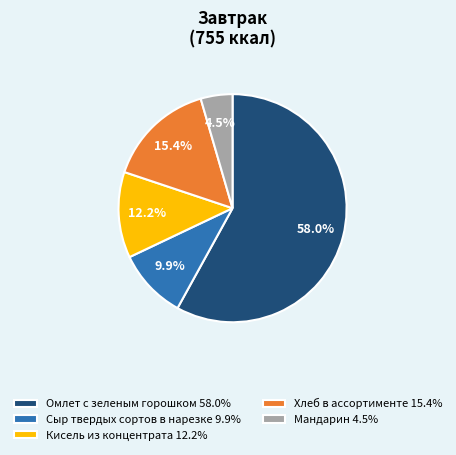

Which category has the biggest portion of the pie?

Омлет с зеленым горошком